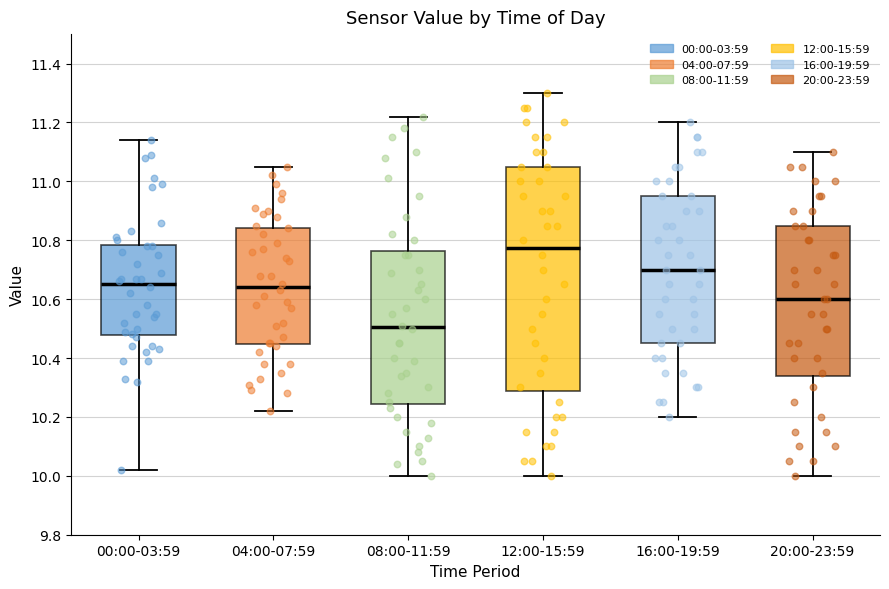

Where is the lower edge of the box for 00:00-03:59 on the y-axis? The values are not printed on the chart, so give them approximately, as read against the axis.

10.48